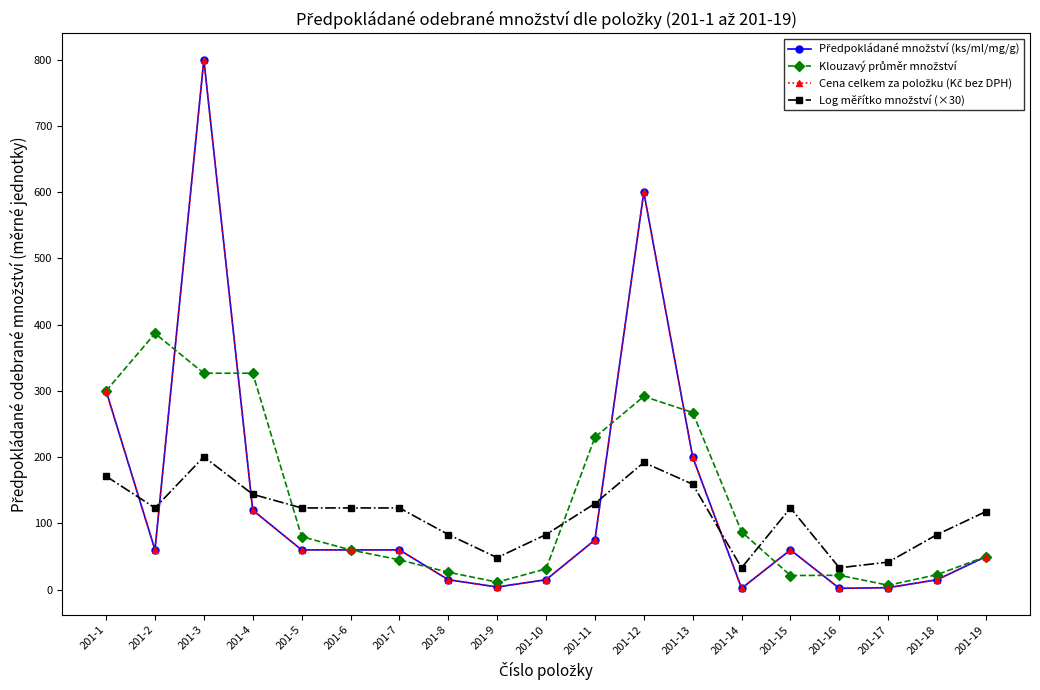

What is the total value across all series at 201-10?

144.5